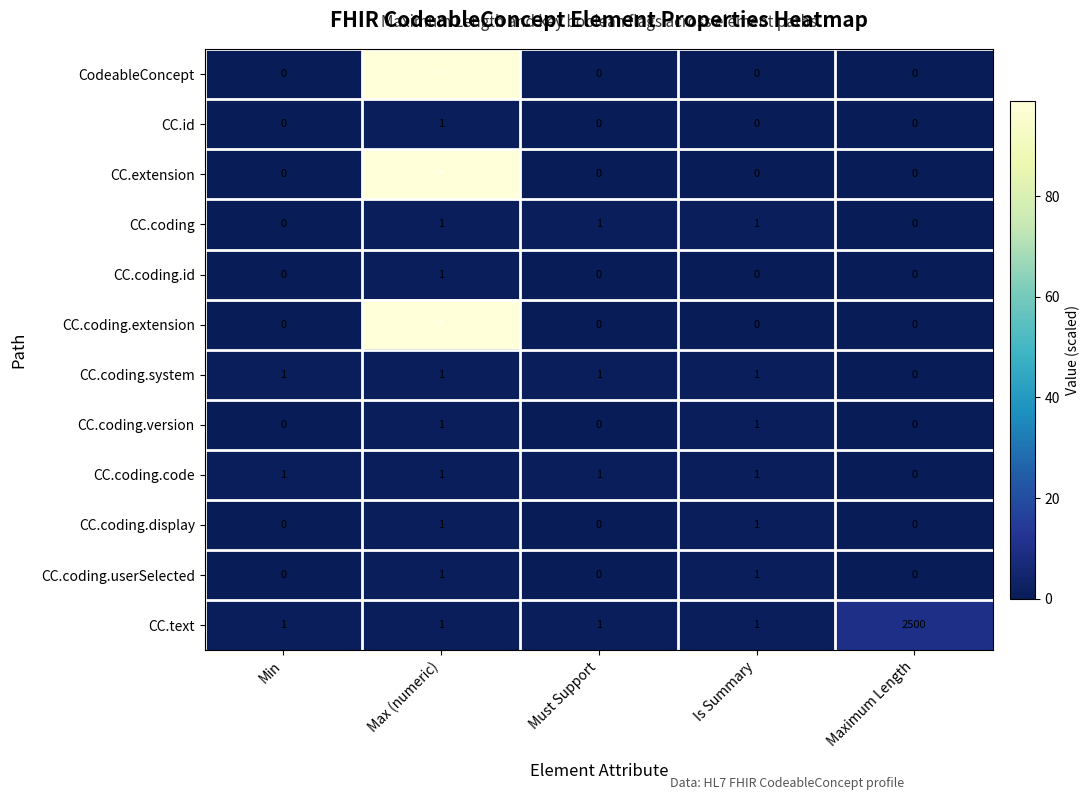

What is the total value across all series at Must Support?

4